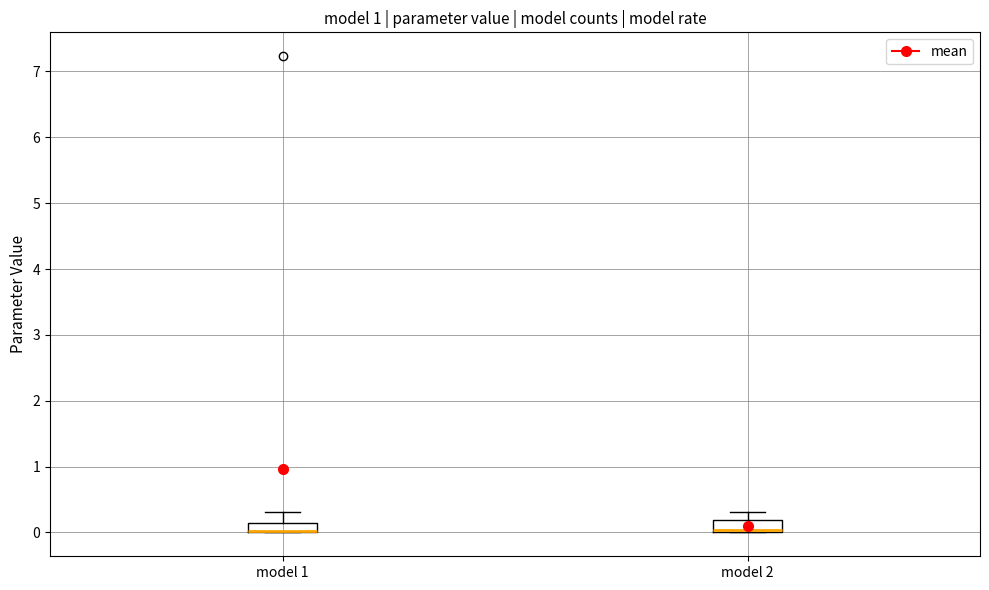

Where is the upper edge of the box for model 1 on the y-axis? The values are not printed on the chart, so give them approximately, as read against the axis.

0.1